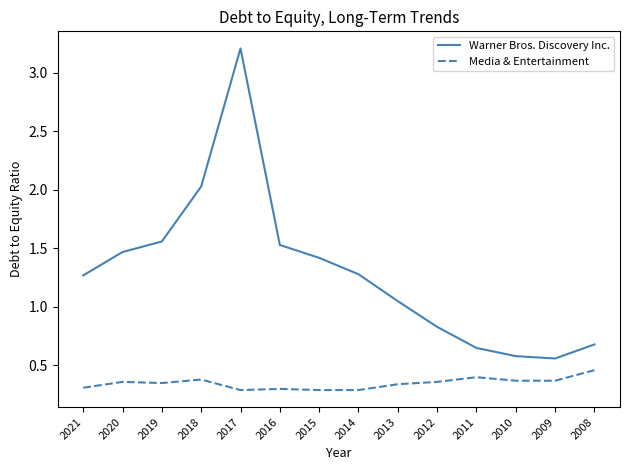

How many interior local valleys does the Warner Bros. Discovery Inc. series have?

1